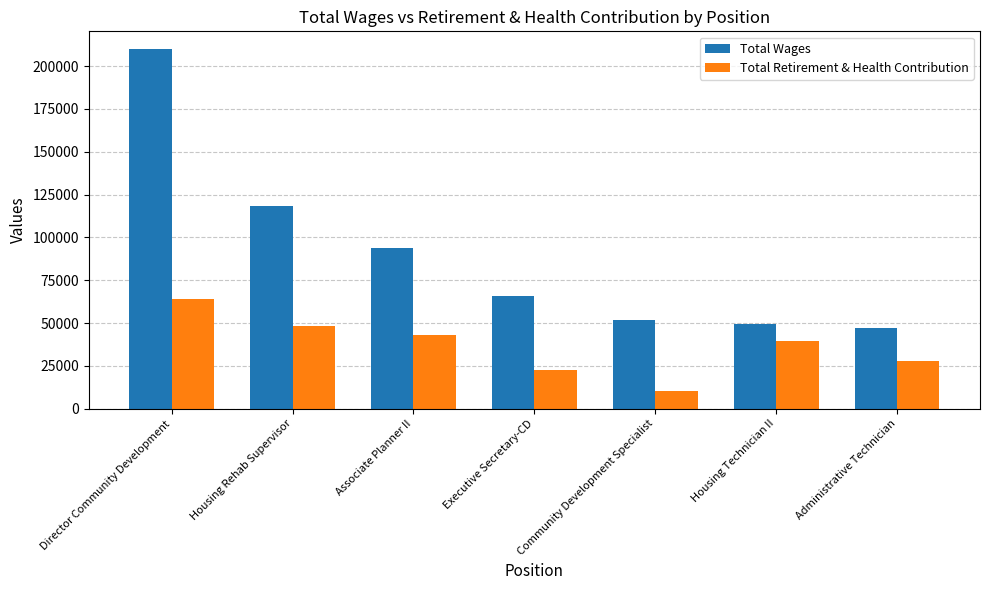

What is the sum of the Total Retirement & Health Contribution values at Director Community Development and Administrative Technician?

91676